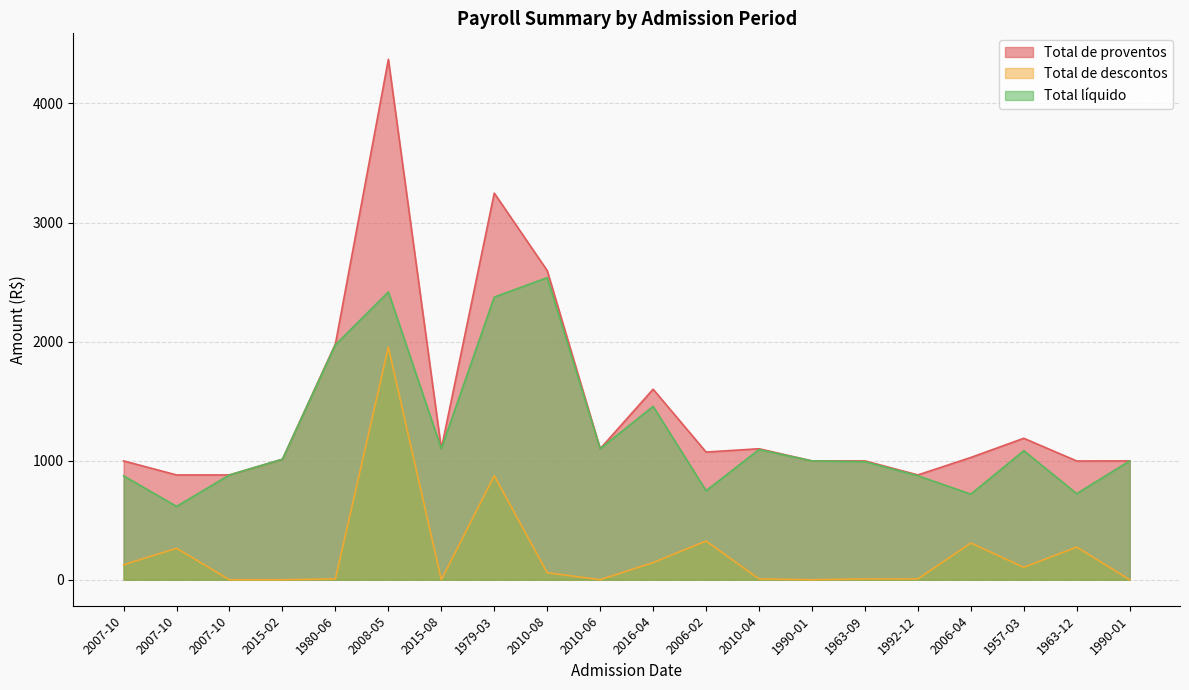

At which label is Total líquido closest to 1576?

2016-04